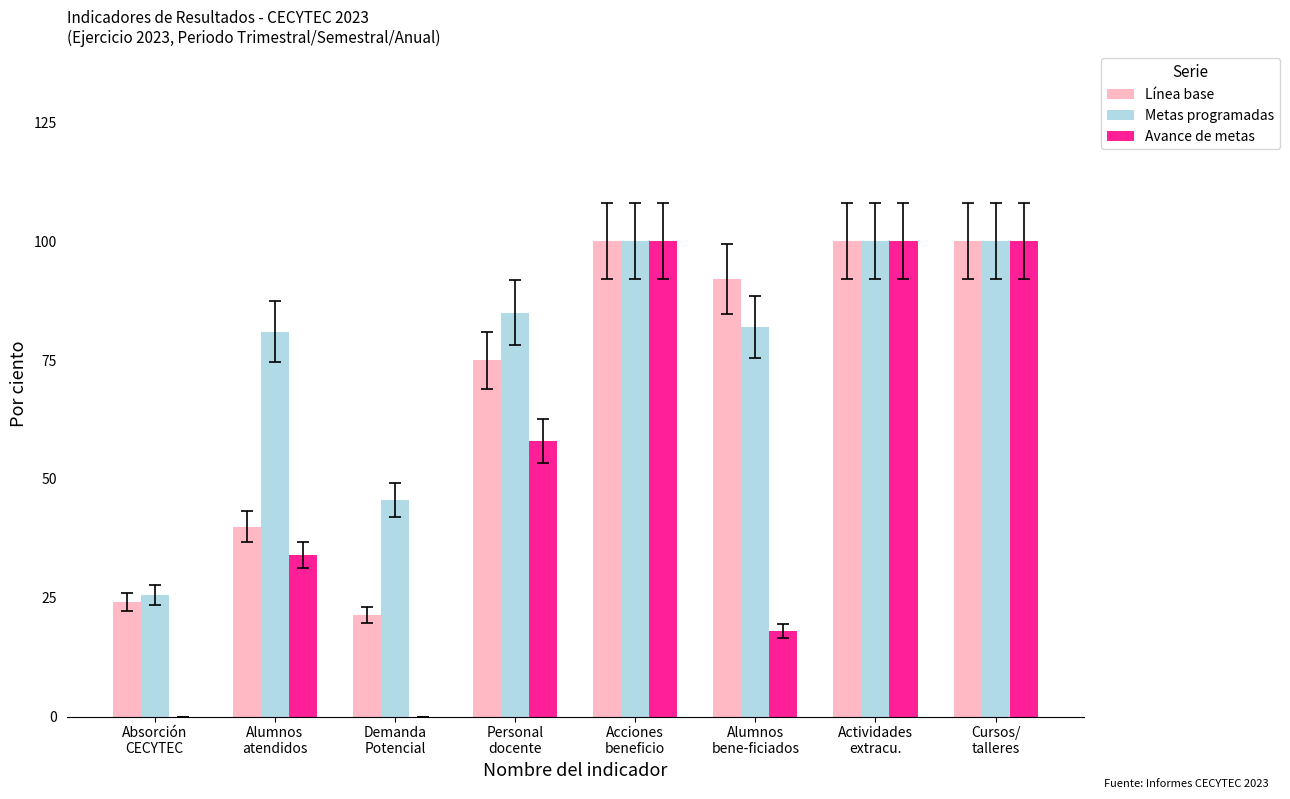

Reading right to left, transcribe all the data shown in this chart.

Línea base: Cursos/
talleres=100.0	Actividades
extracu.=100.0	Alumnos
bene­ficiados=92.0	Acciones
beneficio=100.0	Personal
docente=75.0	Demanda
Potencial=21.4	Alumnos
atendidos=40.0	Absorción
CECYTEC=24.1
Metas programadas: Cursos/
talleres=100.0	Actividades
extracu.=100.0	Alumnos
bene­ficiados=82.0	Acciones
beneficio=100.0	Personal
docente=85.0	Demanda
Potencial=45.6	Alumnos
atendidos=81.0	Absorción
CECYTEC=25.6
Avance de metas: Cursos/
talleres=100.0	Actividades
extracu.=100.0	Alumnos
bene­ficiados=18.0	Acciones
beneficio=100.0	Personal
docente=58.0	Demanda
Potencial=0.0	Alumnos
atendidos=33.9	Absorción
CECYTEC=0.0